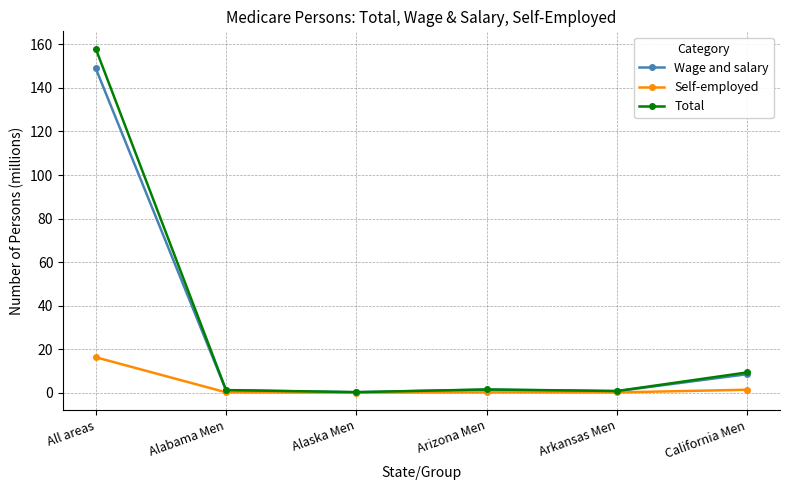

Which series has the largest range (max minus min)?

Total